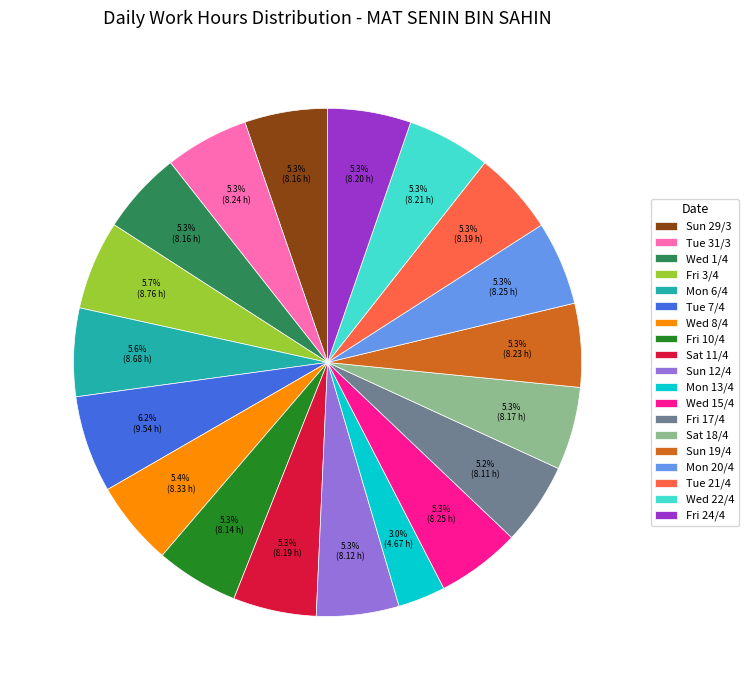

To the nearest percent, what portion does Mon 20/4 represent?

5%